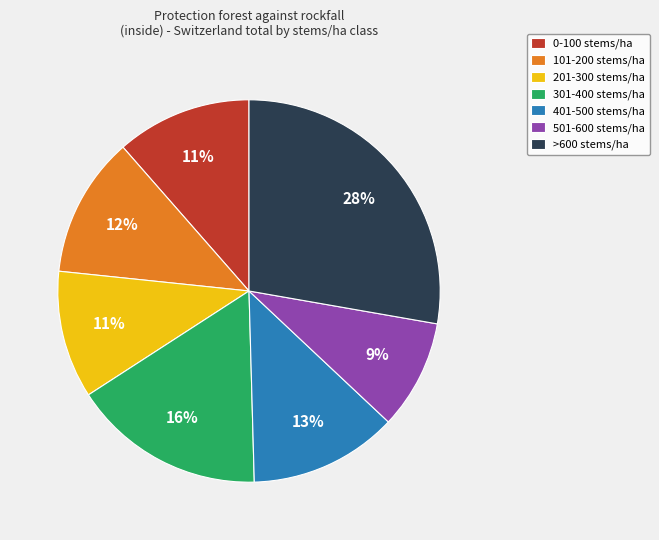

What is the largest slice in the pie chart?

>600 stems/ha